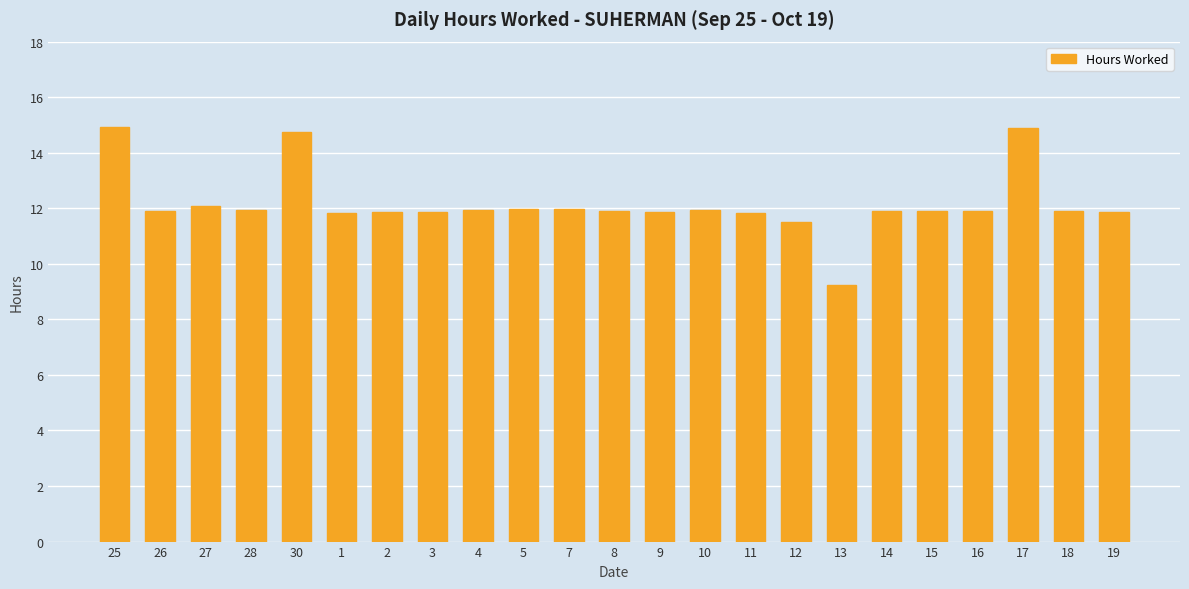

What position from the left is 3?

8